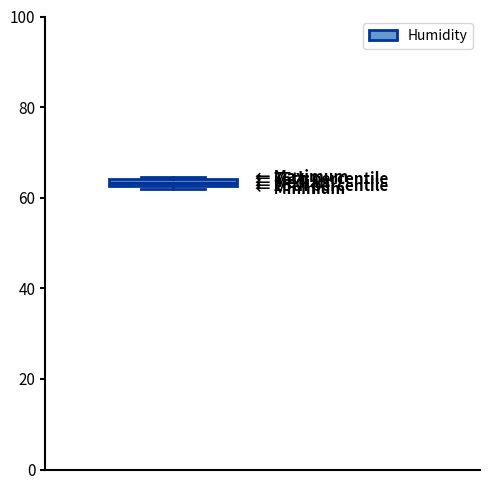

Where is the upper edge of the box on the y-axis? The values are not printed on the chart, so give them approximately, as read against the axis.

64